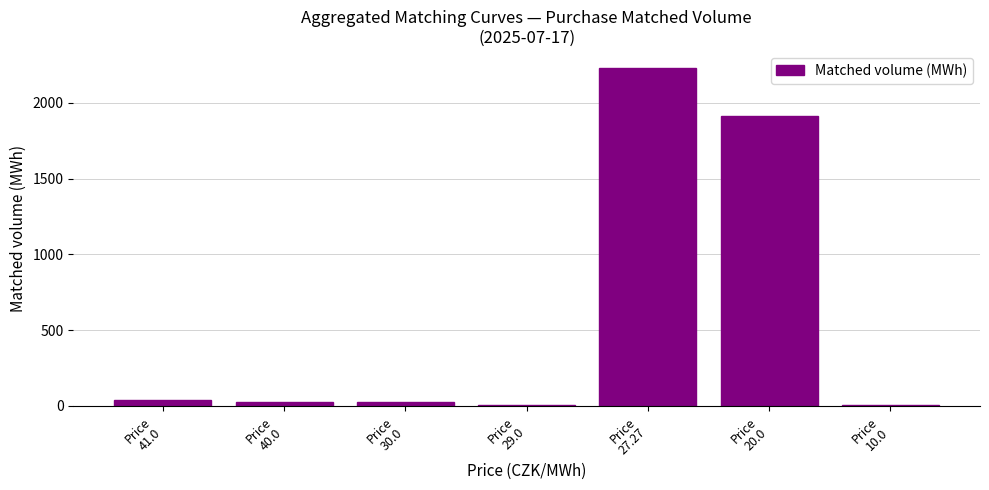

What is the difference between the maximum and minimum values?

2222.2